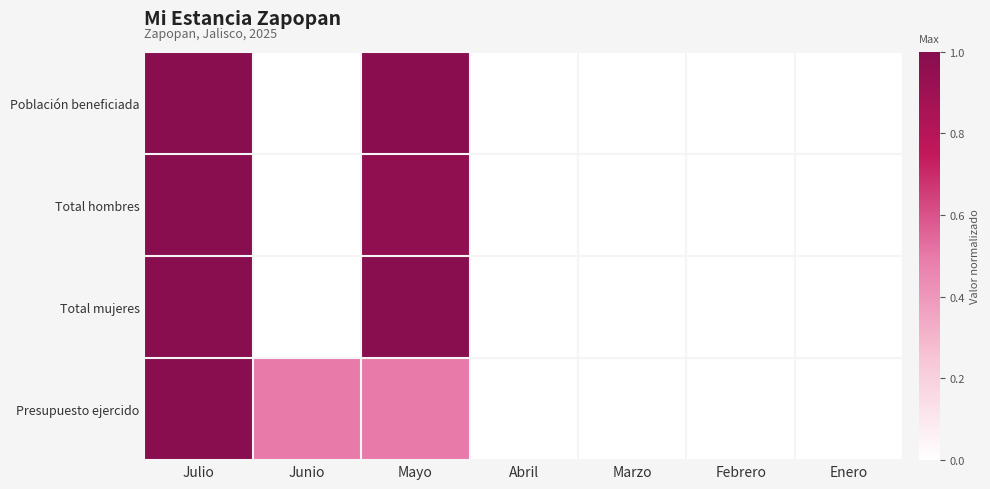

Which series has the largest total across all categories?

Presupuesto ejercido